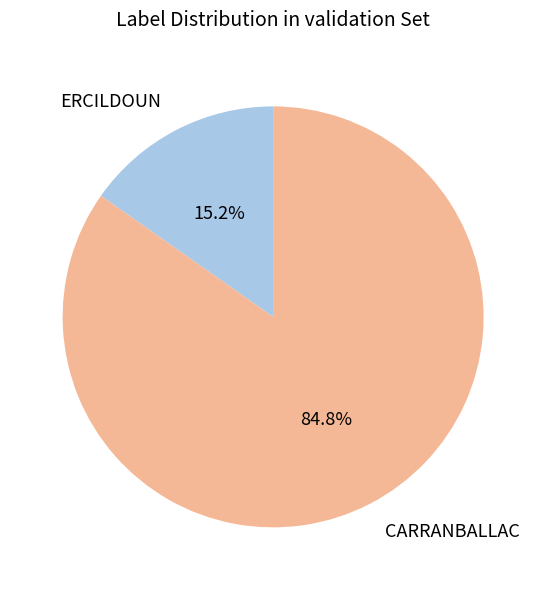

Rank the categories by value from highest to lowest.

CARRANBALLAC, ERCILDOUN